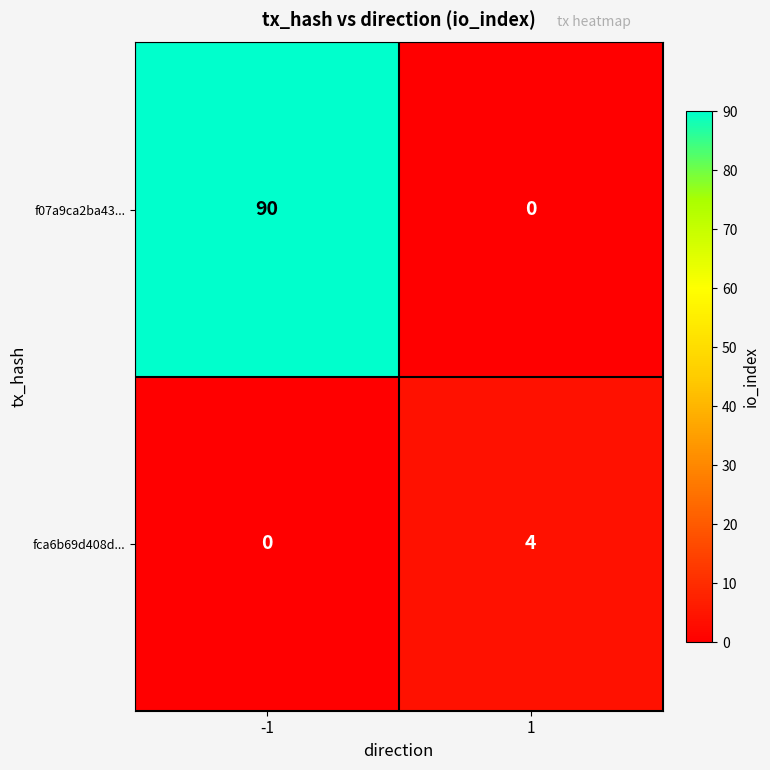

Which series has the largest total across all categories?

f07a9ca2ba43...